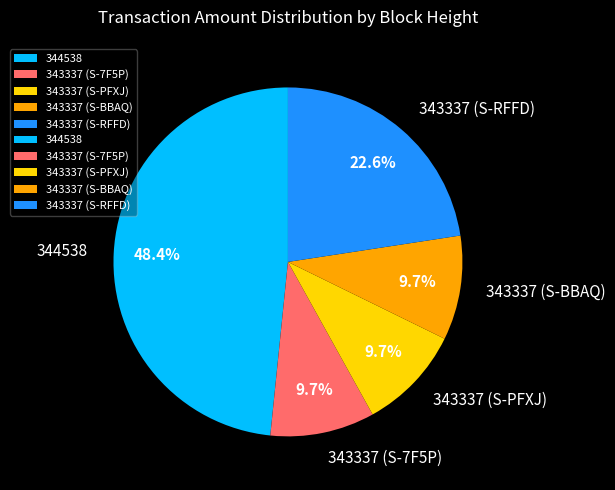

How many slices are in this pie chart?

5